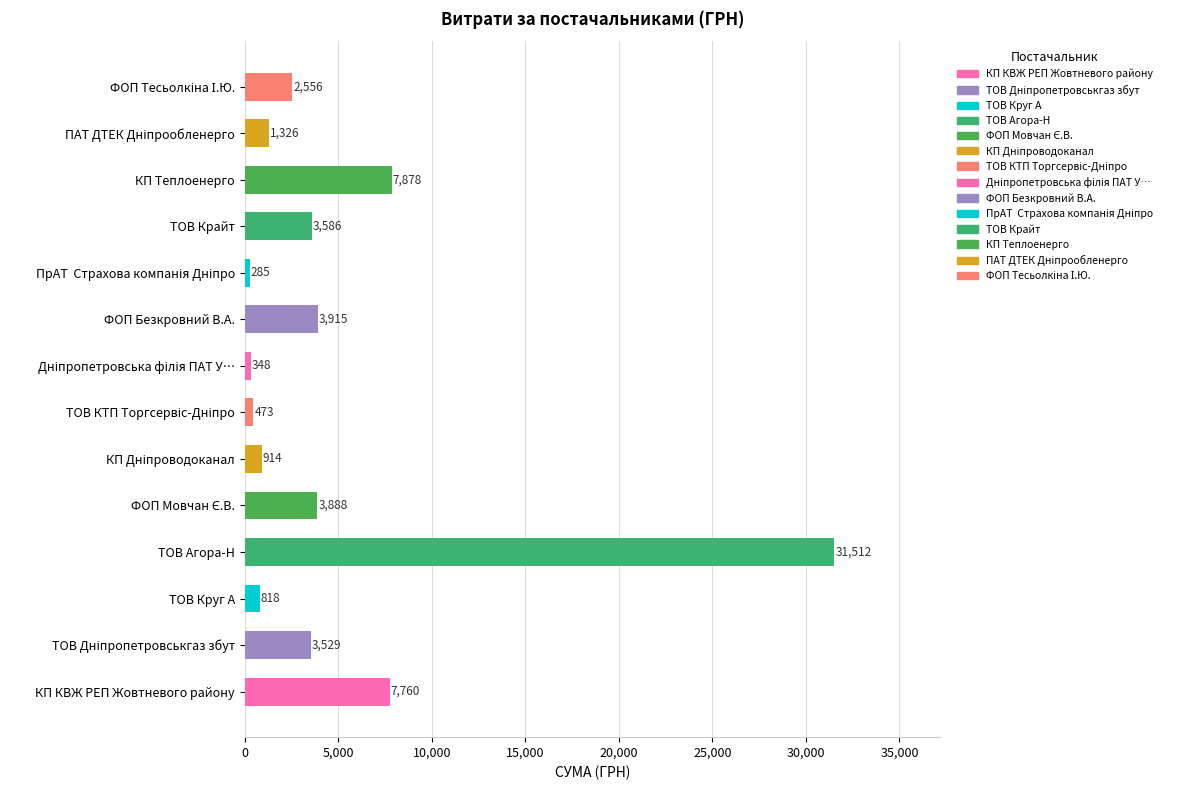

Are the bars horizontal?

Yes